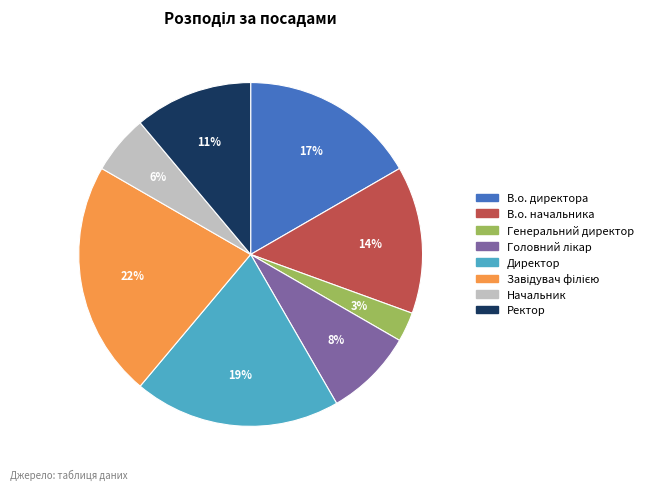

Combined, do Ректор and Генеральний директор account for over 50%?

No